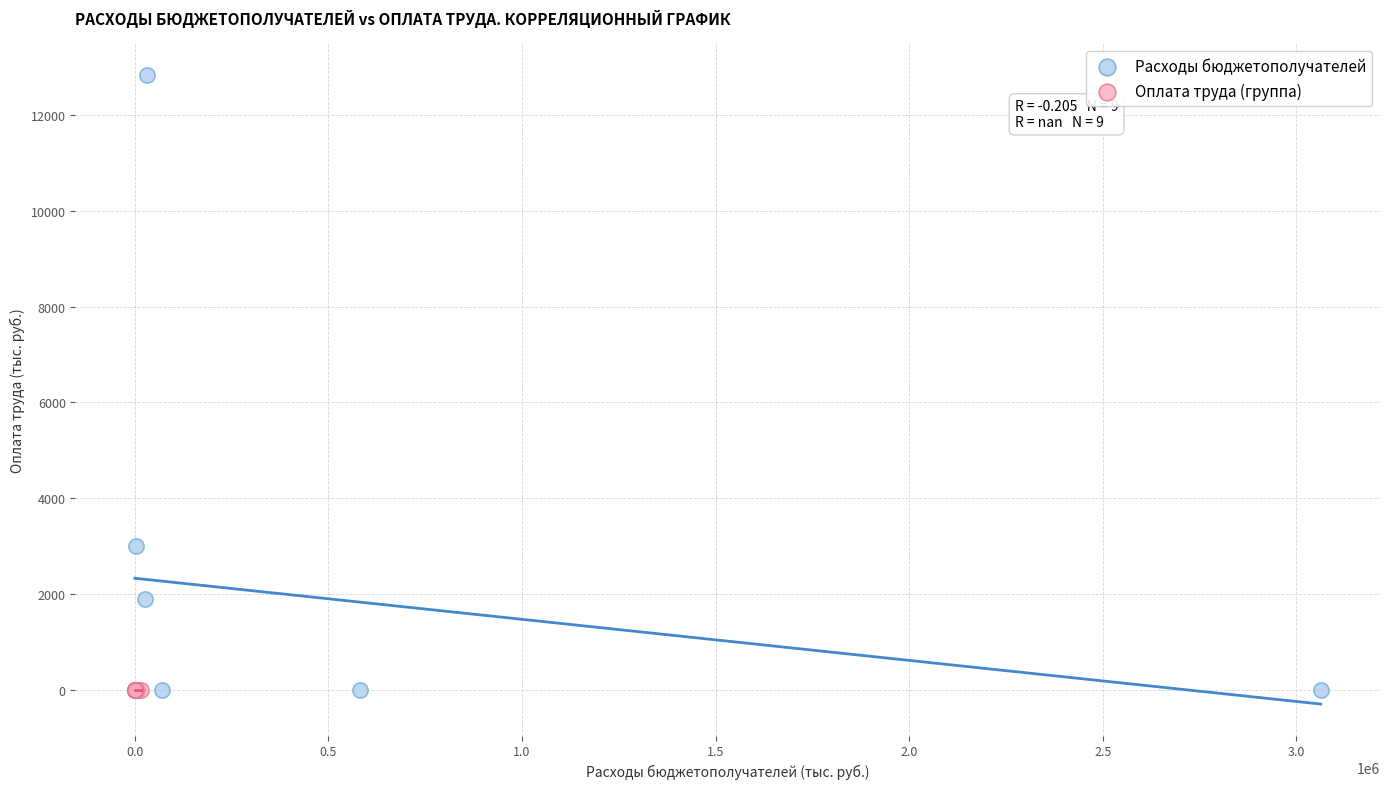

Which series contains the highest Y value?

Расходы бюджетополучателей